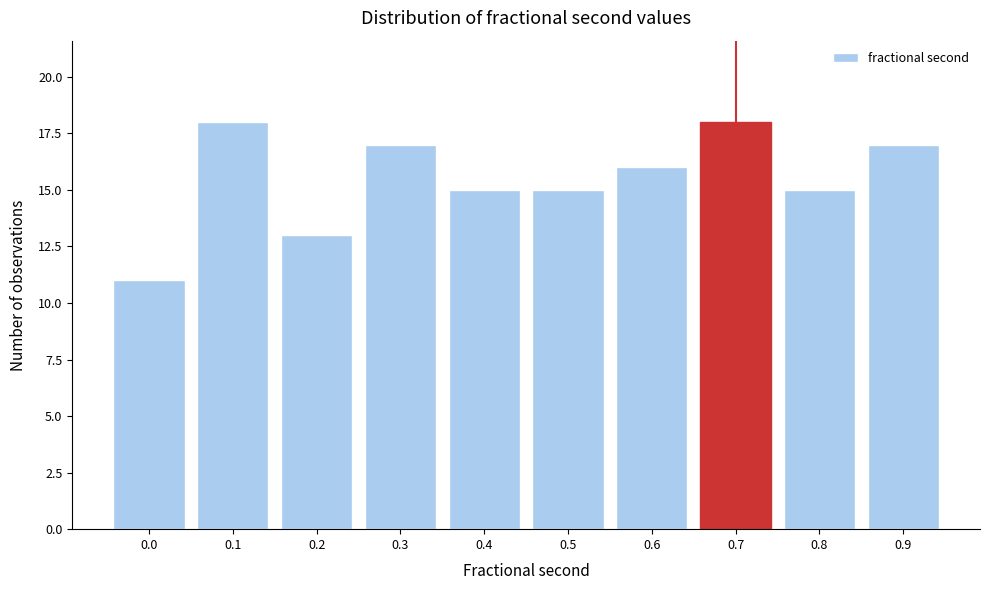

Reading left to right, list all the values displayed in this chart.

0.0=11	0.1=18	0.2=13	0.3=17	0.4=15	0.5=15	0.6=16	0.7=18	0.8=15	0.9=17